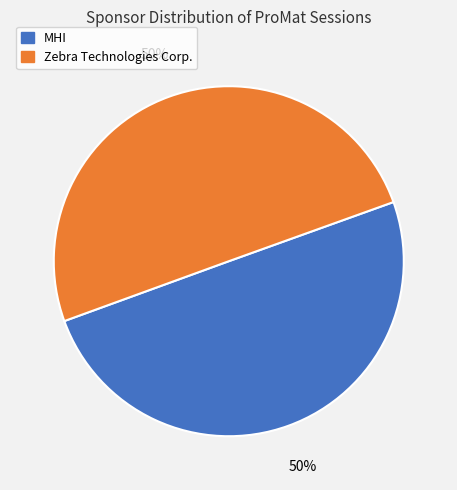

Approximately how many times larger is the value at MHI compared to Zebra Technologies Corp.?

1.0